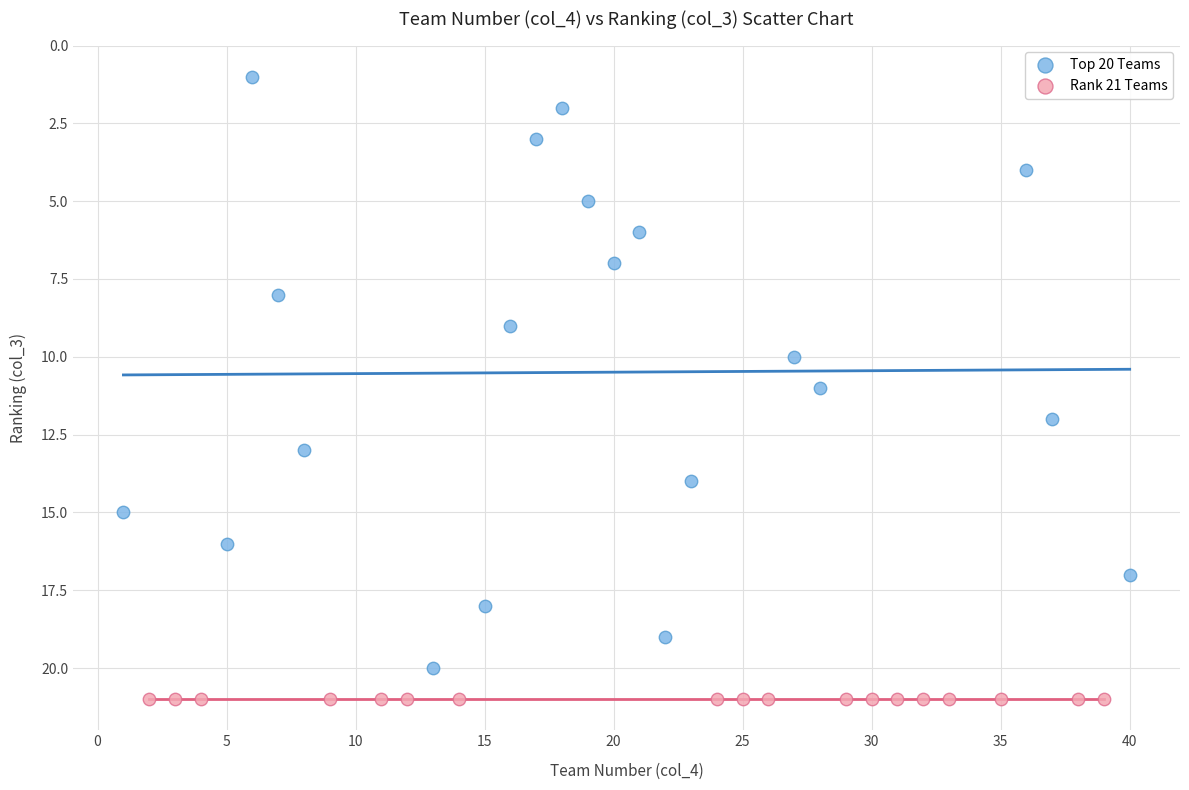

Which series contains the lowest Y value?

Top 20 Teams